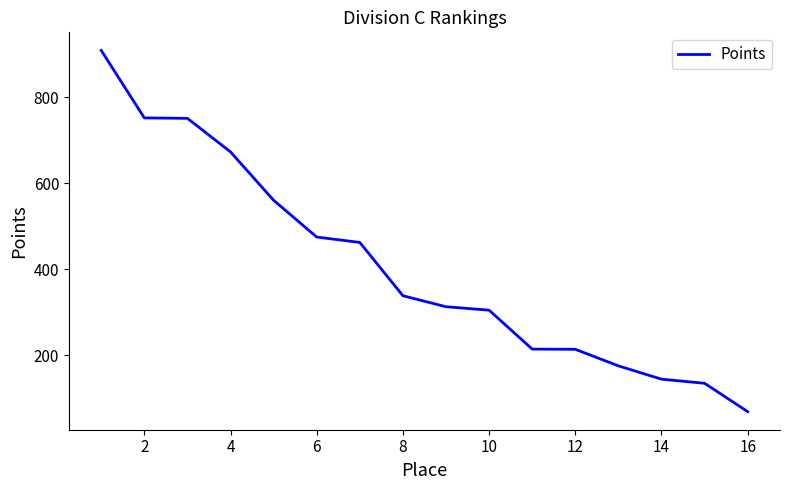

What is the greatest value displayed?

908.5